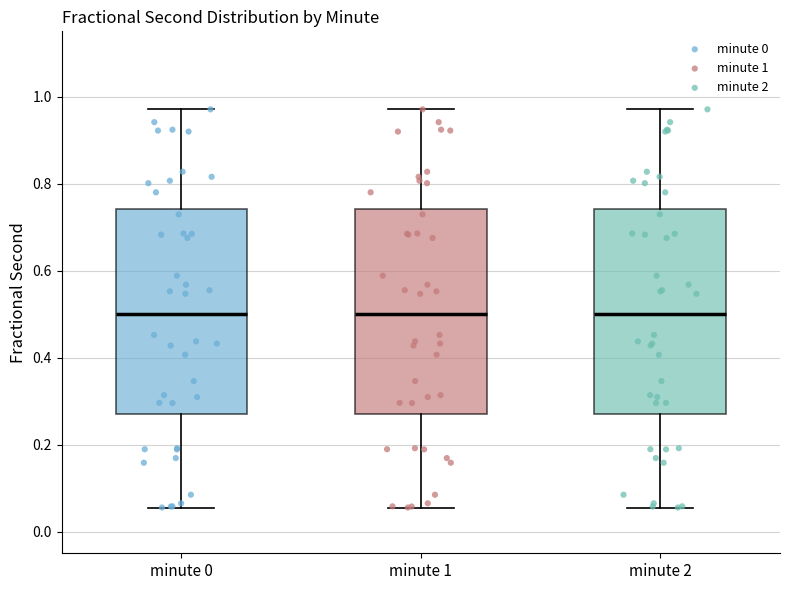

Reading left to right, read every box against the y-axis: the position of its median line, the range the box covers, and the ends of its whiskers. The values are not printed on the chart, so give them approximately, as read against the axis.

minute 0: median 0.50, box 0.26 to 0.74, whiskers 0.06 to 0.98
minute 1: median 0.50, box 0.26 to 0.74, whiskers 0.06 to 0.98
minute 2: median 0.50, box 0.26 to 0.74, whiskers 0.06 to 0.98